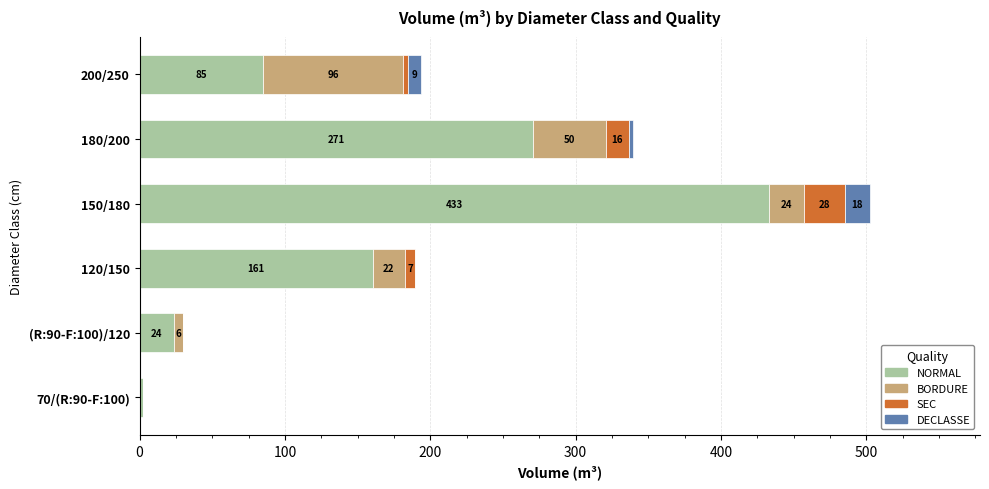

Where is NORMAL nearest to the value 217?

180/200